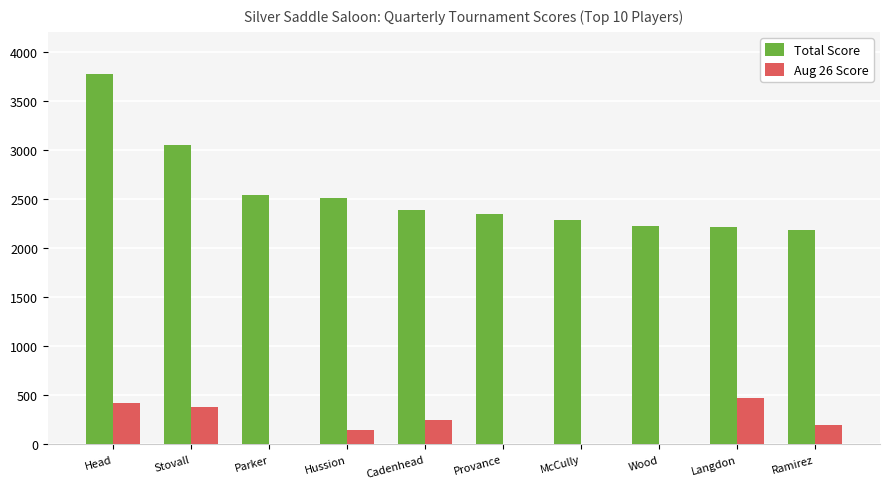

What is the maximum value shown in the chart?

3775